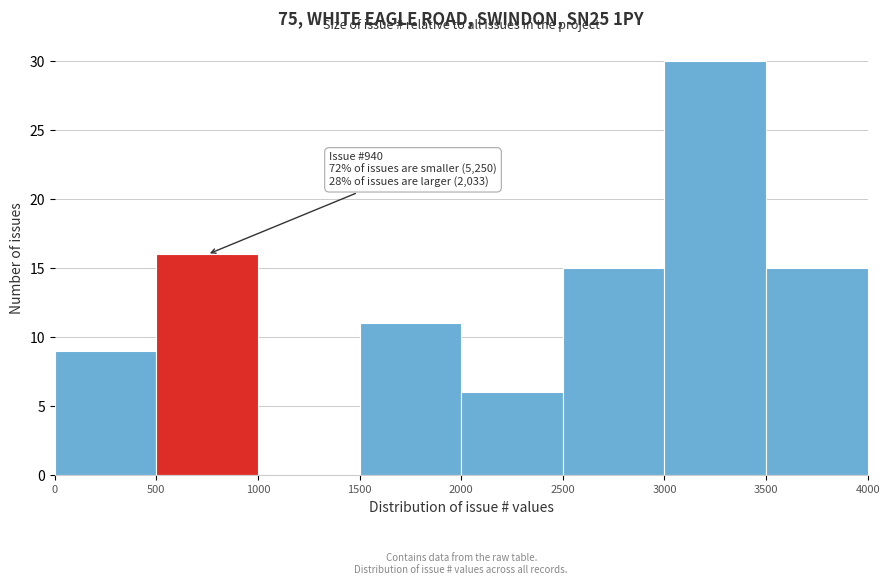

Which range on the x-axis has the tallest bar?

3000 to 3500